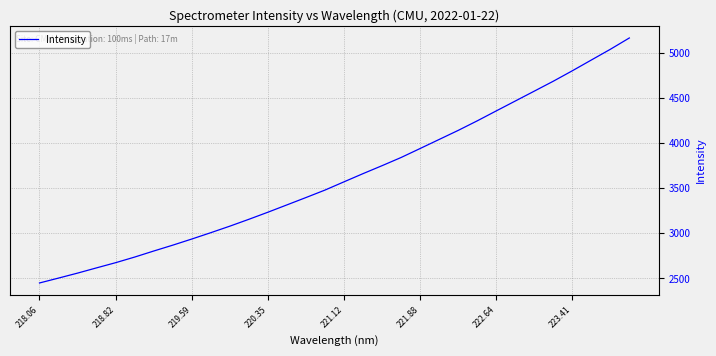

Does the chart display data point markers on the line(s)?

No